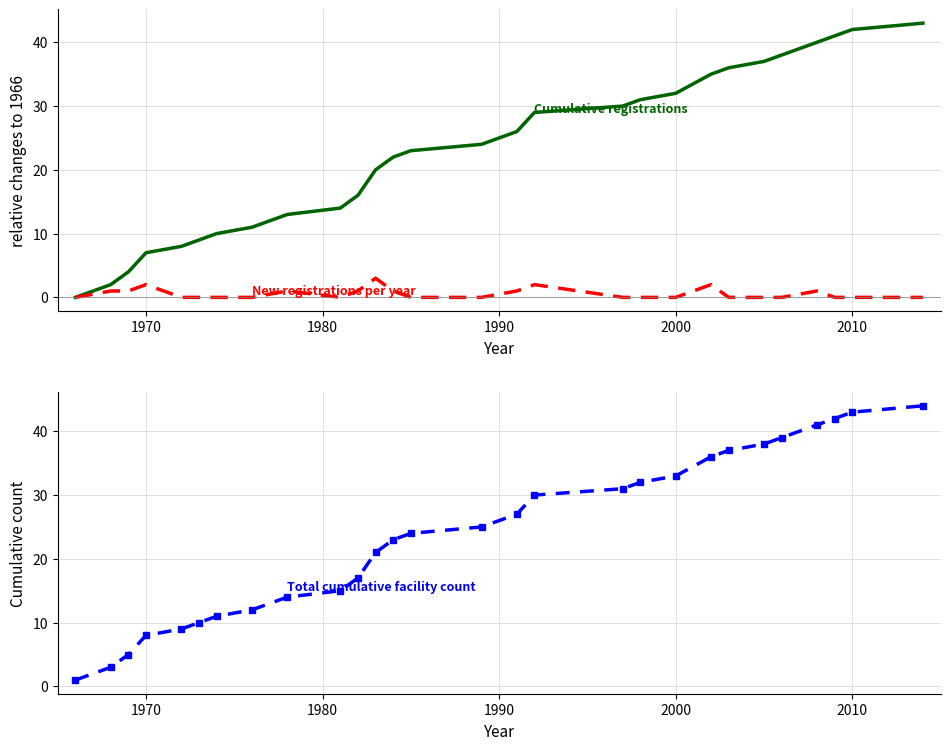

What are all the series names shown in the legend?

Cumulative registrations, New registrations per year, Total cumulative facility count